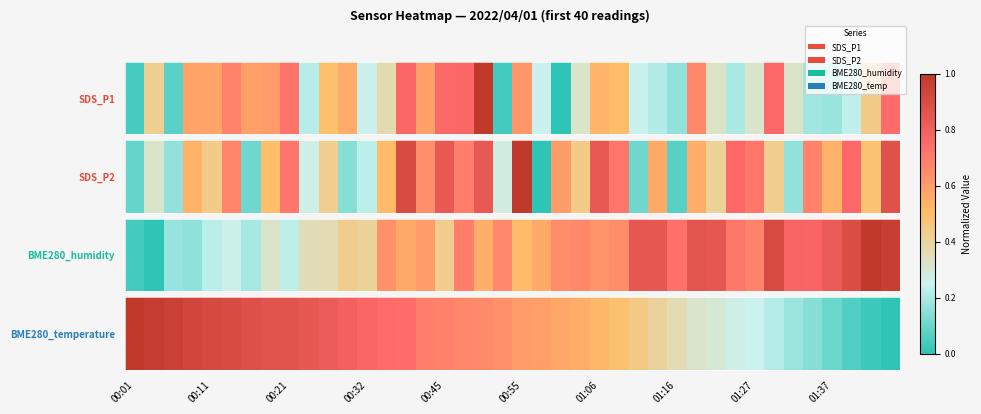

How many values are above zero?

39